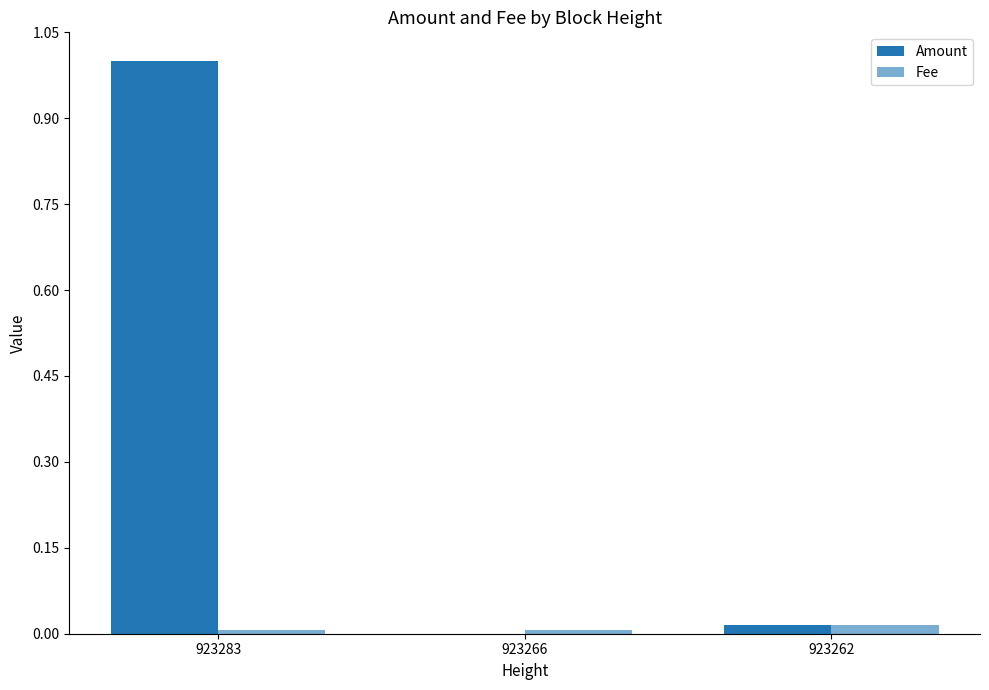

At how many categories does at least one series exceed 0?

3